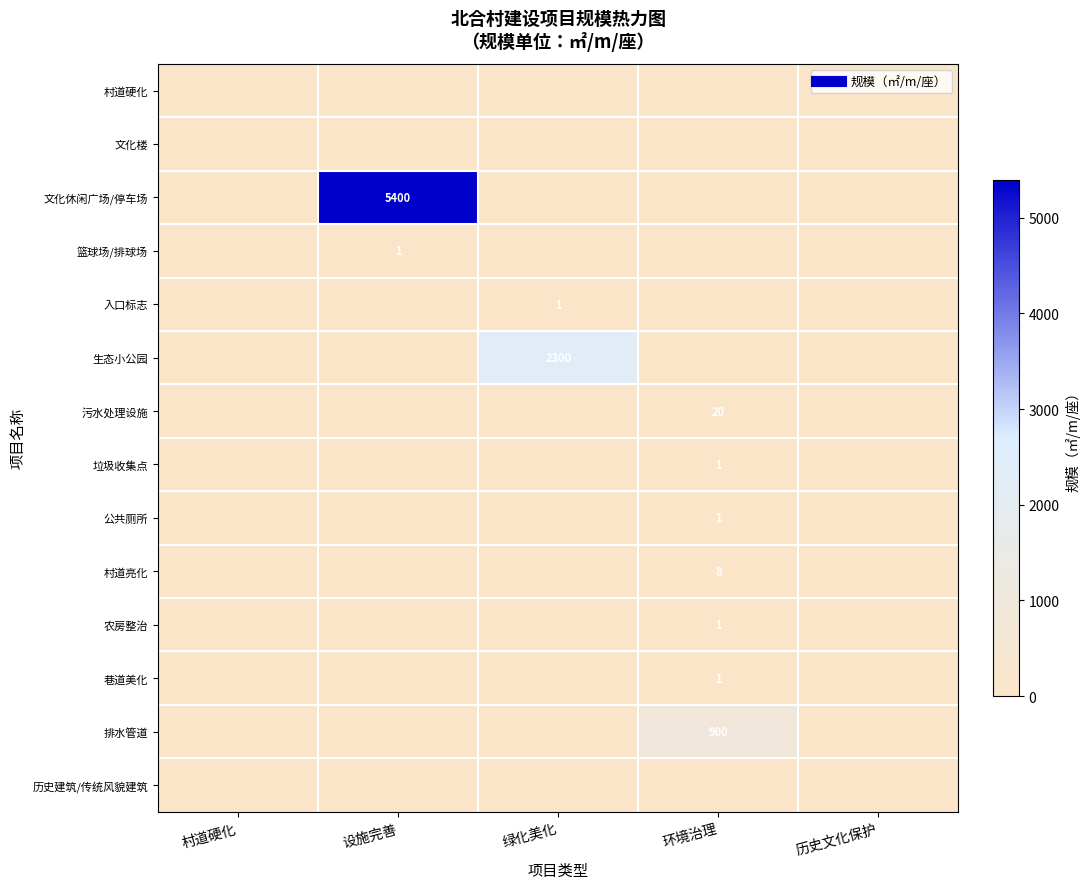

How many values in 公共厕所 are above zero?

1